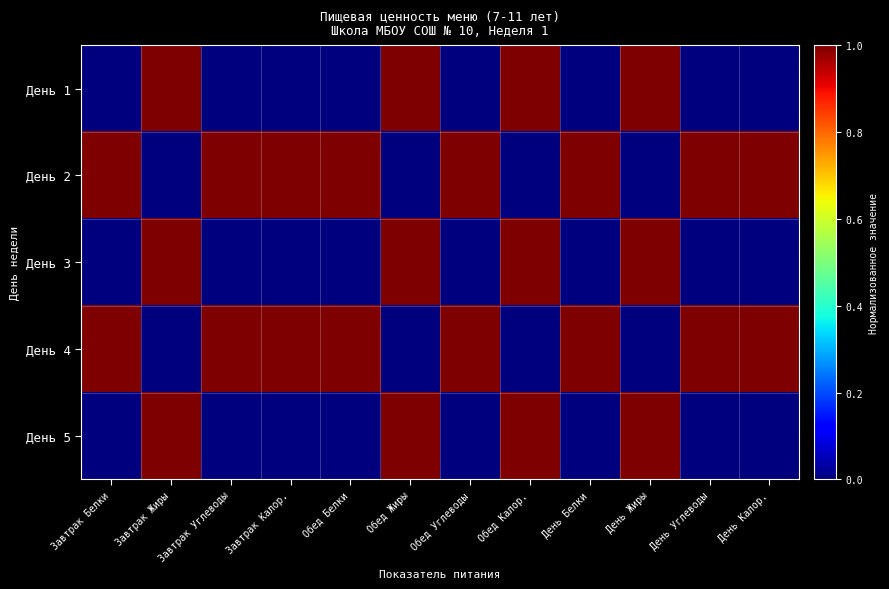

Reading right to left, what are all the values shown in this chart?

День 1: День Калор.=0	День Углеводы=0	День Жиры=1	День Белки=0	Обед Калор.=1	Обед Углеводы=0	Обед Жиры=1	Обед Белки=0	Завтрак Калор.=0	Завтрак Углеводы=0	Завтрак Жиры=1	Завтрак Белки=0
День 2: День Калор.=1	День Углеводы=1	День Жиры=0	День Белки=1	Обед Калор.=0	Обед Углеводы=1	Обед Жиры=0	Обед Белки=1	Завтрак Калор.=1	Завтрак Углеводы=1	Завтрак Жиры=0	Завтрак Белки=1
День 3: День Калор.=0	День Углеводы=0	День Жиры=1	День Белки=0	Обед Калор.=1	Обед Углеводы=0	Обед Жиры=1	Обед Белки=0	Завтрак Калор.=0	Завтрак Углеводы=0	Завтрак Жиры=1	Завтрак Белки=0
День 4: День Калор.=1	День Углеводы=1	День Жиры=0	День Белки=1	Обед Калор.=0	Обед Углеводы=1	Обед Жиры=0	Обед Белки=1	Завтрак Калор.=1	Завтрак Углеводы=1	Завтрак Жиры=0	Завтрак Белки=1
День 5: День Калор.=0	День Углеводы=0	День Жиры=1	День Белки=0	Обед Калор.=1	Обед Углеводы=0	Обед Жиры=1	Обед Белки=0	Завтрак Калор.=0	Завтрак Углеводы=0	Завтрак Жиры=1	Завтрак Белки=0